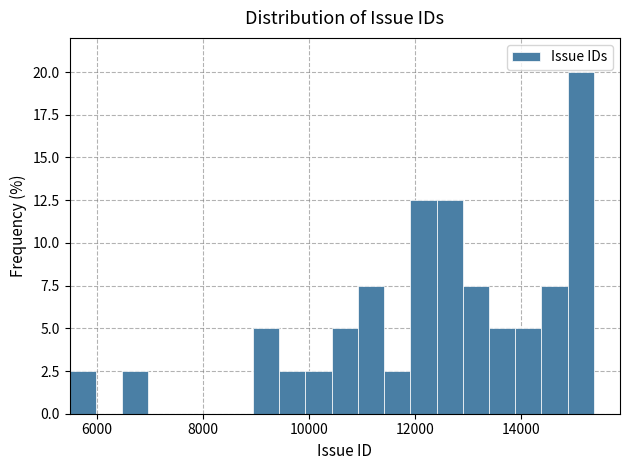

Read against the x-axis, roughly where is the centre of the tallest bar?

15200